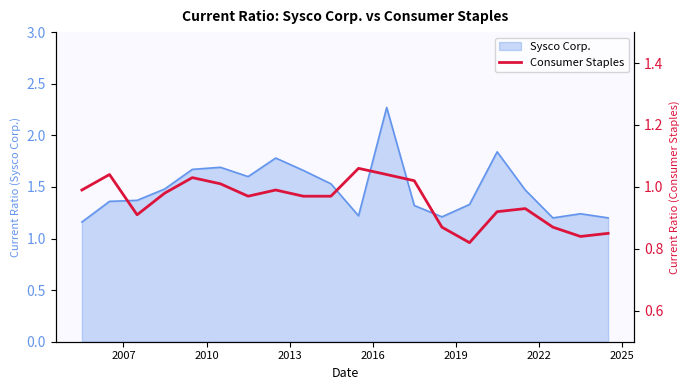

What is the value of the 14th point from the left?

0.9